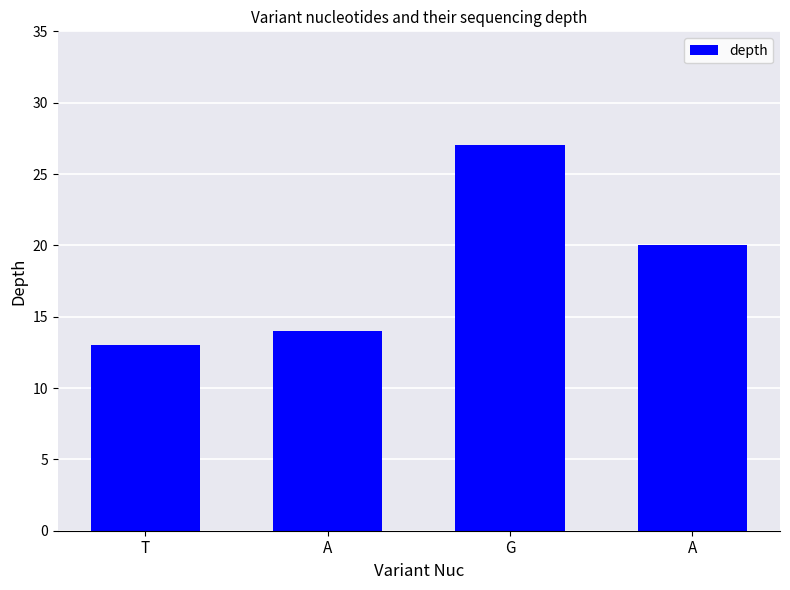

Does the chart contain stacked bars?

No